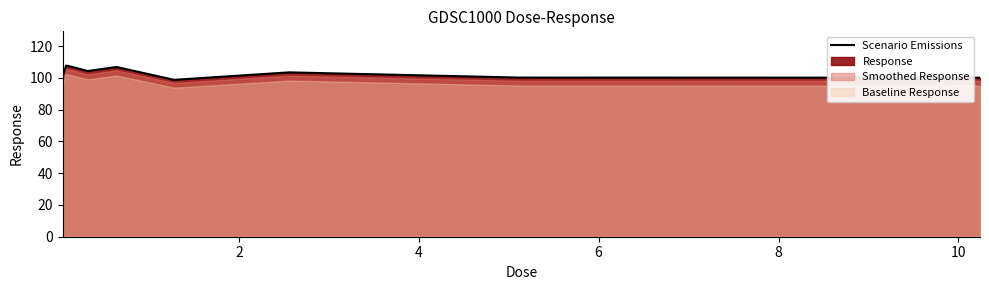

What is the maximum value for Scenario Emissions?

107.8